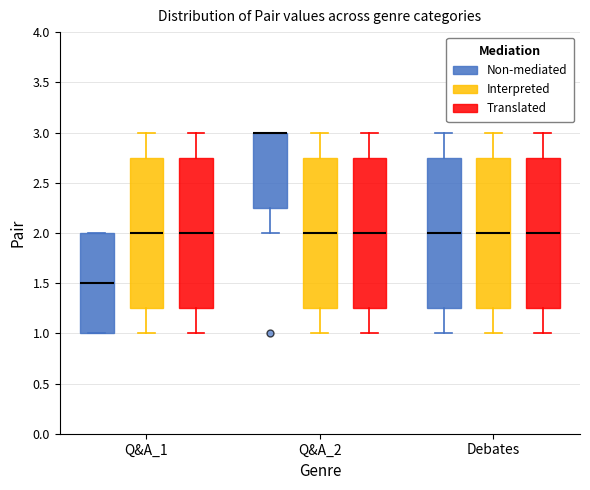

Reading left to right, read every box against the y-axis: the position of its median line, the range the box covers, and the ends of its whiskers. The values are not printed on the chart, so give them approximately, as read against the axis.

Q&A_1 (Non-mediated): median 1.50, box 1.00 to 2.00, whiskers 1.00 to 2.00
Q&A_1 (Interpreted): median 2.00, box 1.25 to 2.75, whiskers 1.00 to 3.00
Q&A_1 (Translated): median 2.00, box 1.25 to 2.75, whiskers 1.00 to 3.00
Q&A_2 (Non-mediated): median 3.00 (drawn on the box's upper edge), box 2.25 to 3.00, whiskers 2.00 to 3.00
Q&A_2 (Interpreted): median 2.00, box 1.25 to 2.75, whiskers 1.00 to 3.00
Q&A_2 (Translated): median 2.00, box 1.25 to 2.75, whiskers 1.00 to 3.00
Debates (Non-mediated): median 2.00, box 1.25 to 2.75, whiskers 1.00 to 3.00
Debates (Interpreted): median 2.00, box 1.25 to 2.75, whiskers 1.00 to 3.00
Debates (Translated): median 2.00, box 1.25 to 2.75, whiskers 1.00 to 3.00